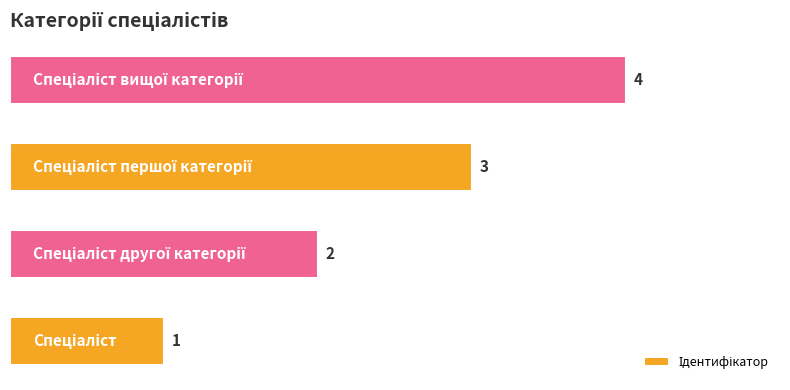

What is the maximum value shown in the chart?

4